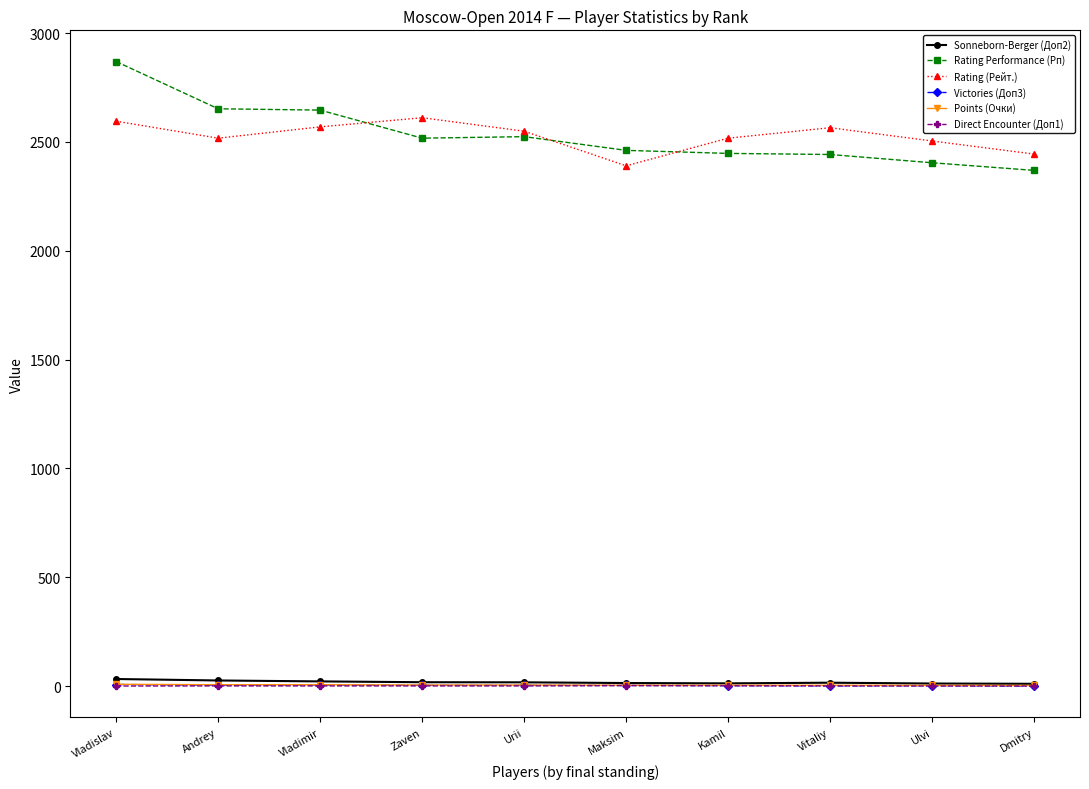

What is the label of the 3rd point from the left?

Vladimir